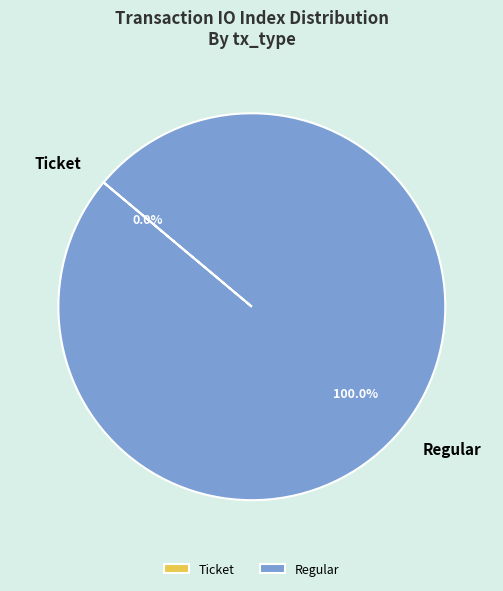

Is it true that Regular is 100% of the pie?

True